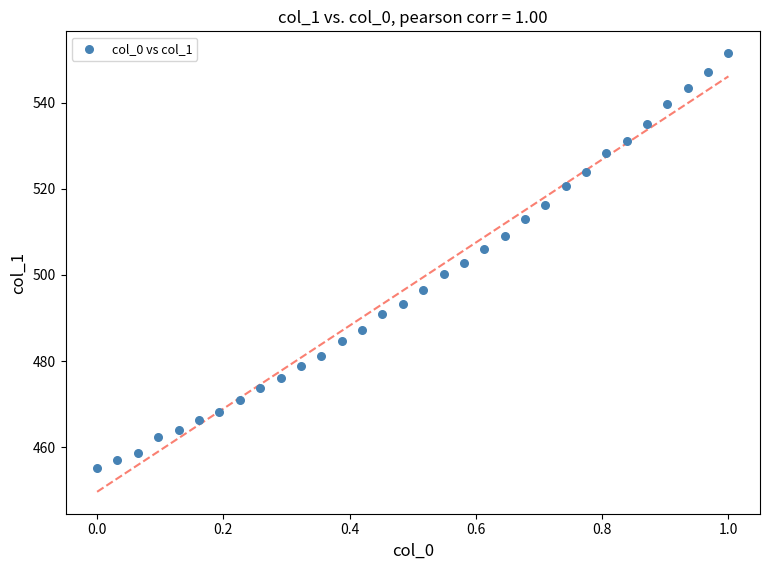

What is the range of X values (max minus min)?

1.0